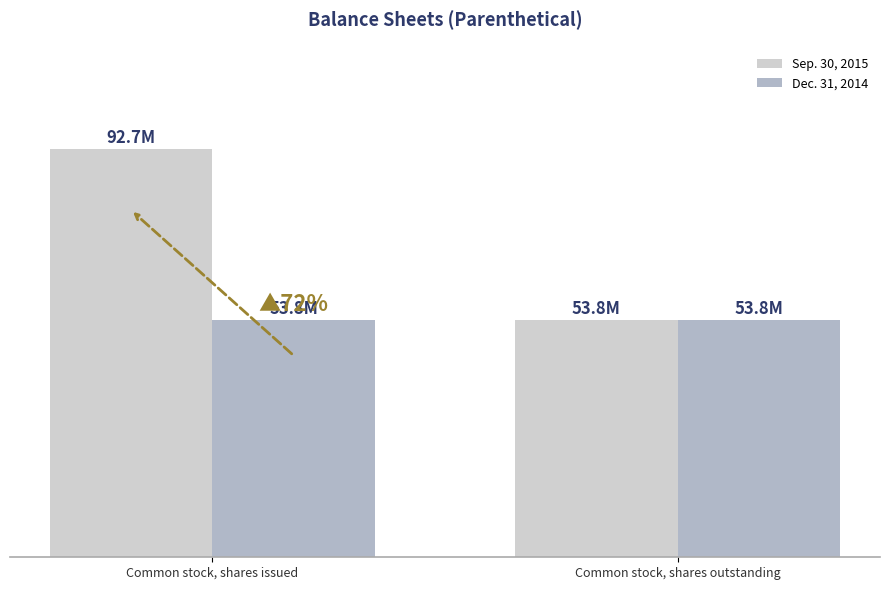

True or false: Dec. 31, 2014 has a value of 26753705 at Common stock, shares issued.

False